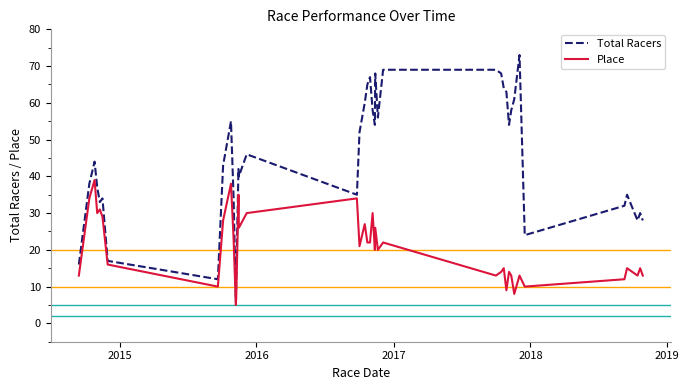

What are all the series names shown in the legend?

Total Racers, Place